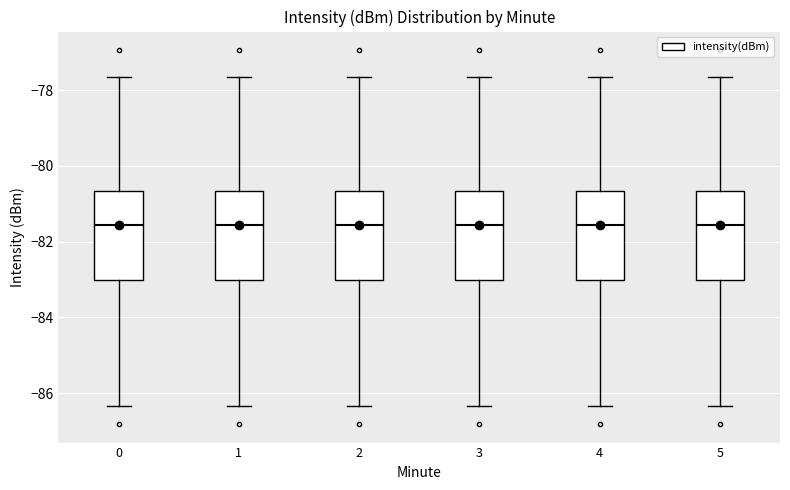

Reading left to right, read every box against the y-axis: the position of its median line, the range the box covers, and the ends of its whiskers. The values are not printed on the chart, so give them approximately, as read against the axis.

0: median -81.6, box -83.0 to -80.6, whiskers -86.4 to -77.6
1: median -81.6, box -83.0 to -80.6, whiskers -86.4 to -77.6
2: median -81.6, box -83.0 to -80.6, whiskers -86.4 to -77.6
3: median -81.6, box -83.0 to -80.6, whiskers -86.4 to -77.6
4: median -81.6, box -83.0 to -80.6, whiskers -86.4 to -77.6
5: median -81.6, box -83.0 to -80.6, whiskers -86.4 to -77.6